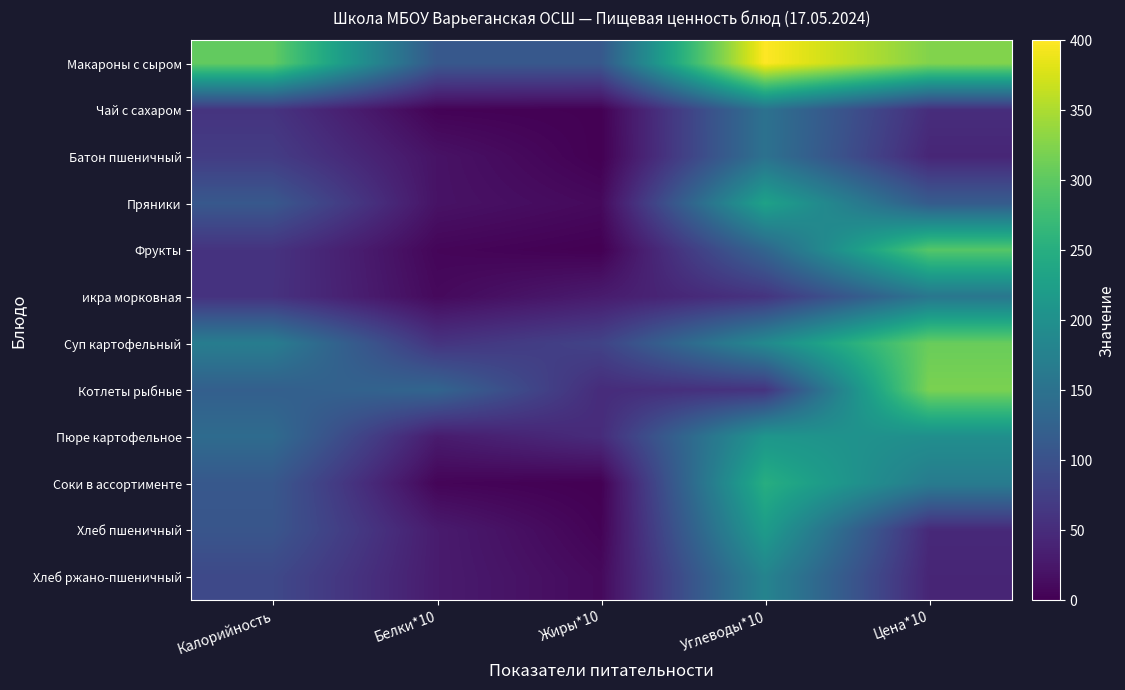

The value of Фрукты at Цена*10 is 386.8. True or false?

False